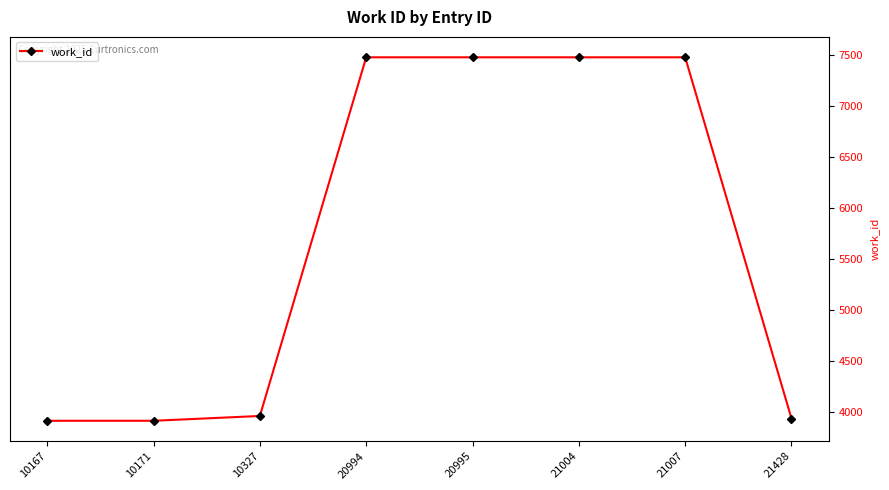

Is it true that the value at 21007 is 7476?

True